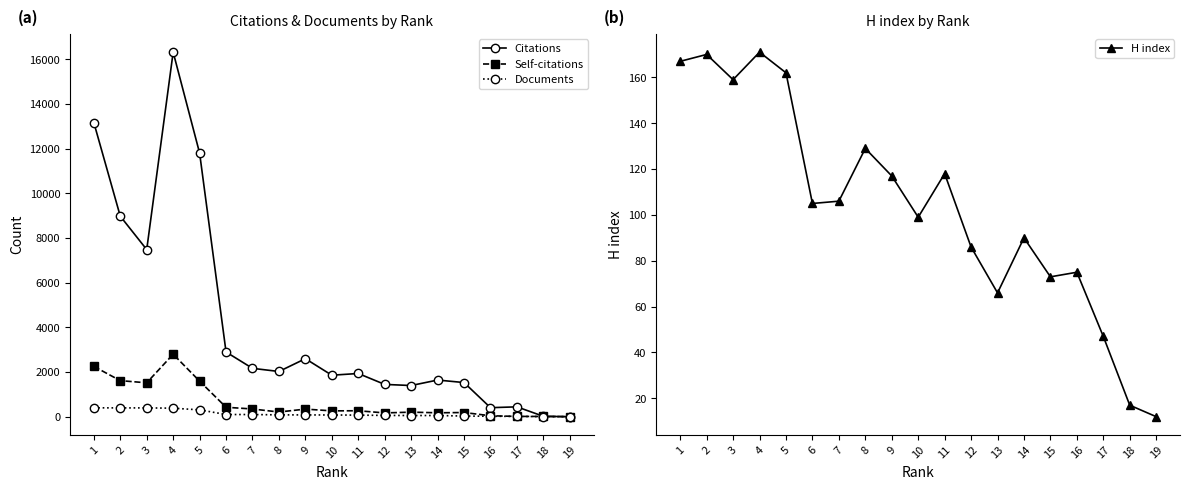

What is the maximum value for Citations?

16326